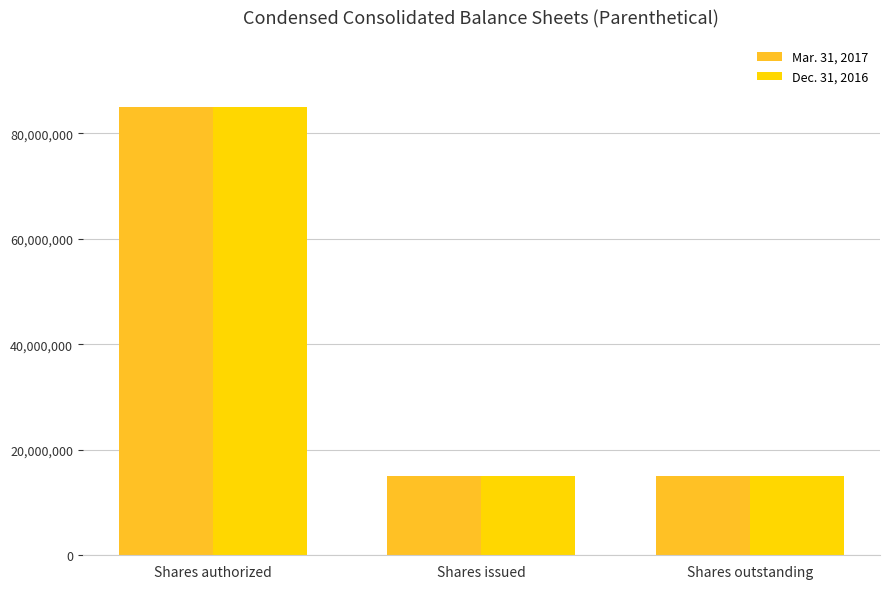

Count the number of categories in the chart.

3